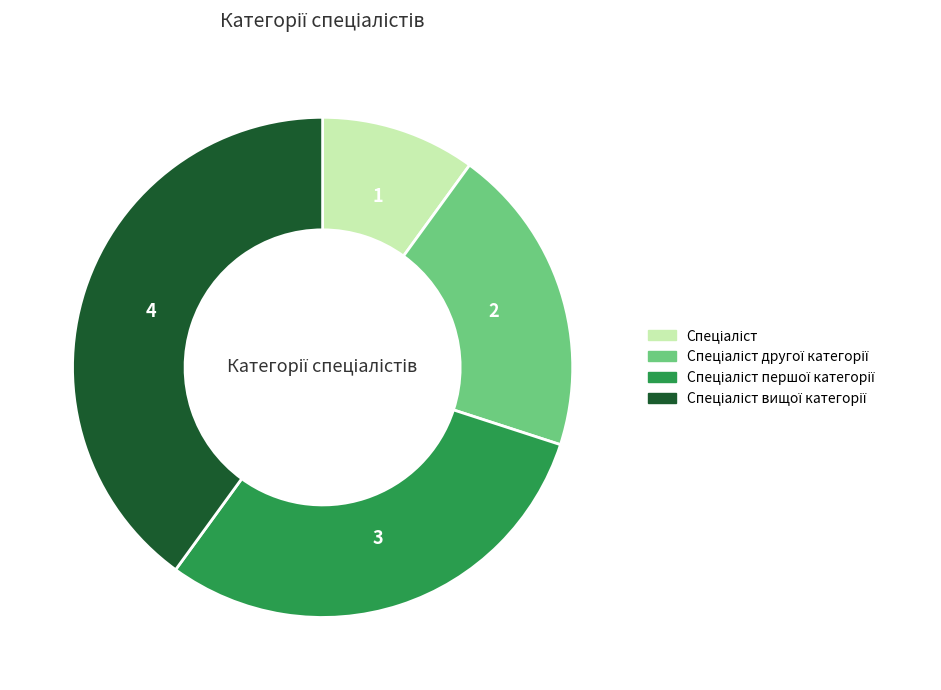

Is there a majority slice in this chart?

No